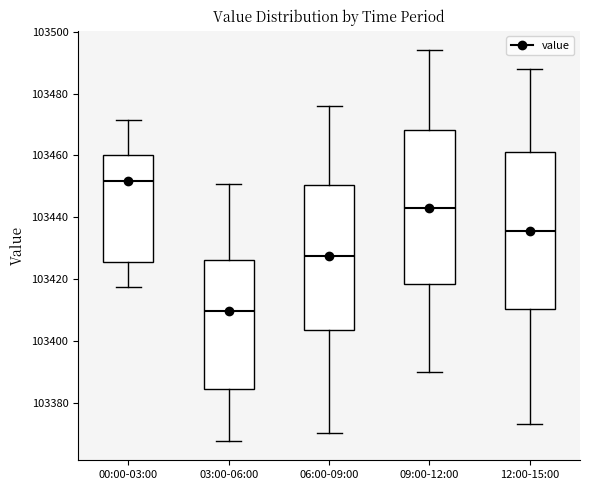

Which box has the lowest median line?

03:00-06:00